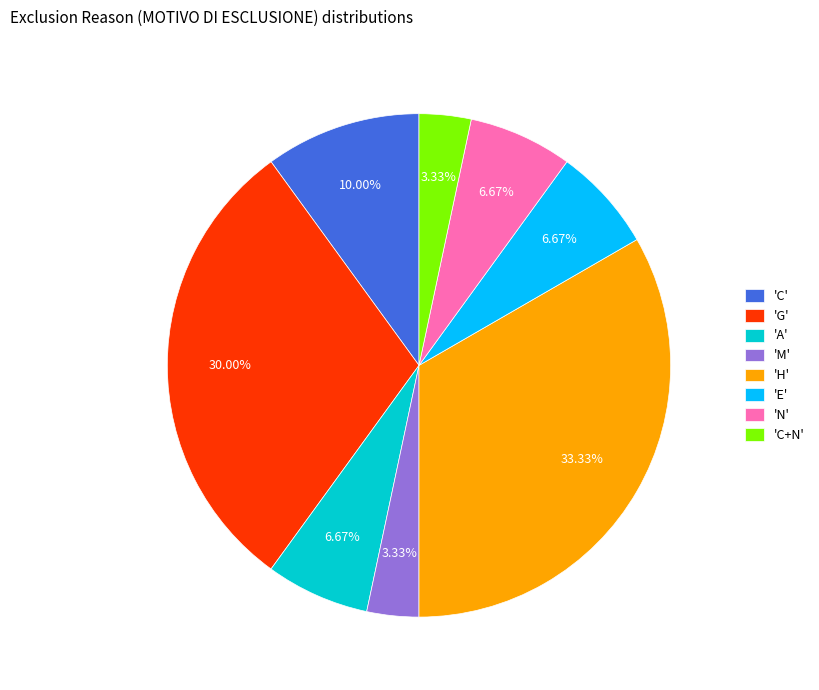

To the nearest percent, what is the average slice percentage?

12%